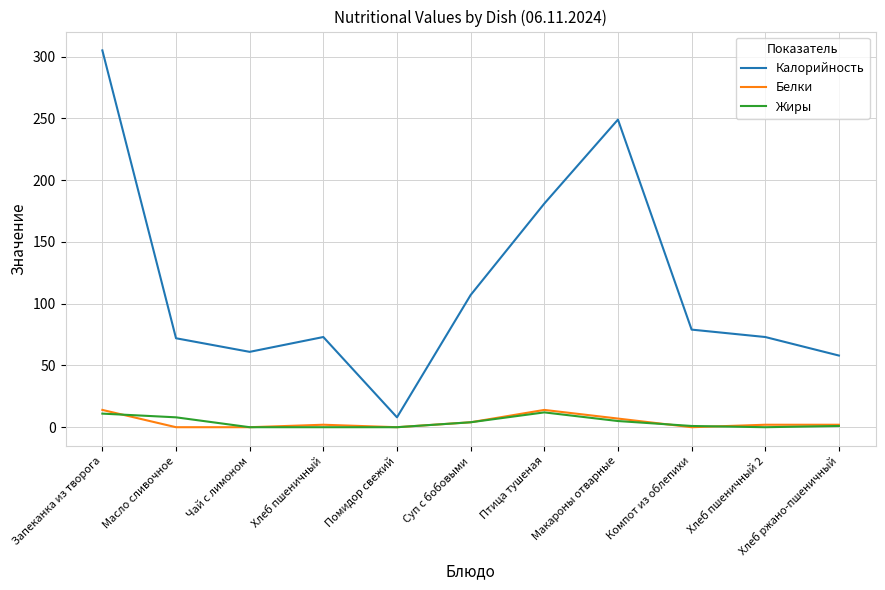

What position from the right is Запеканка из творога?

11